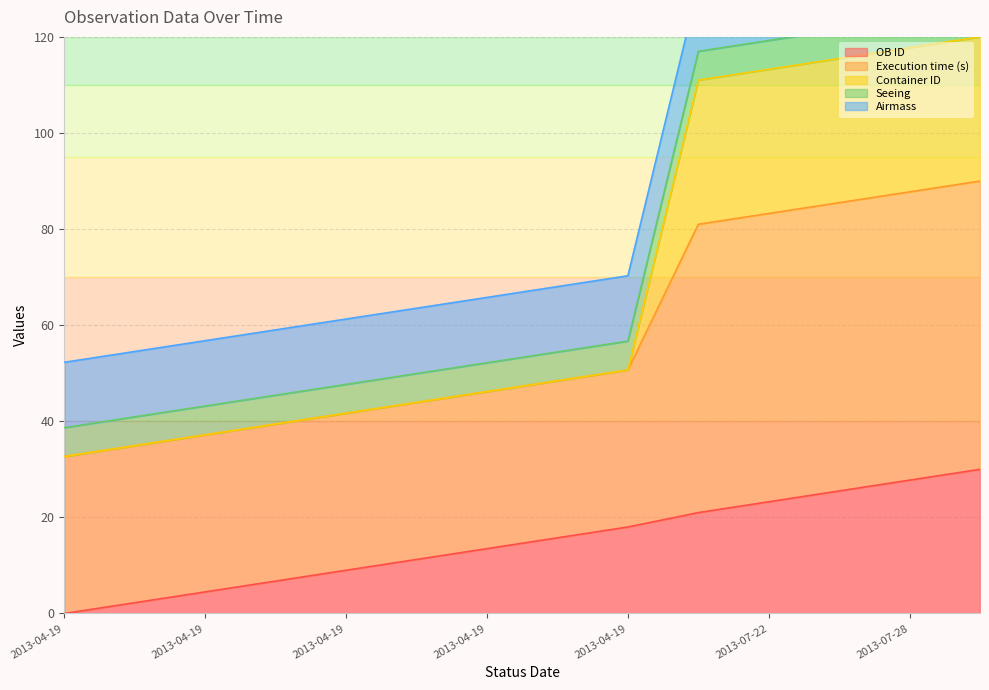

True or false: Container ID and OB ID cross at least once.

False